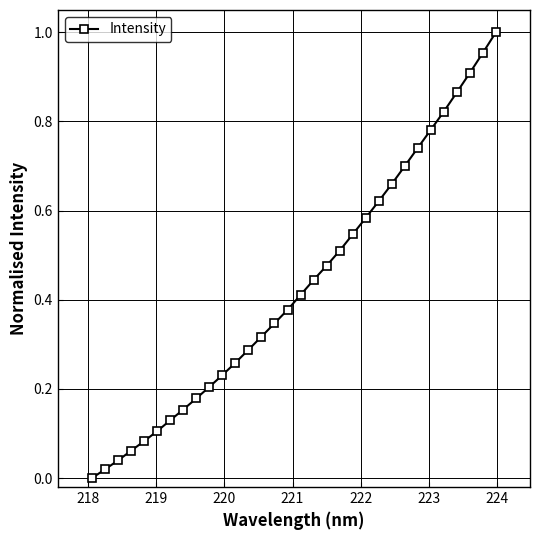

What is the sum of all values?

13.8